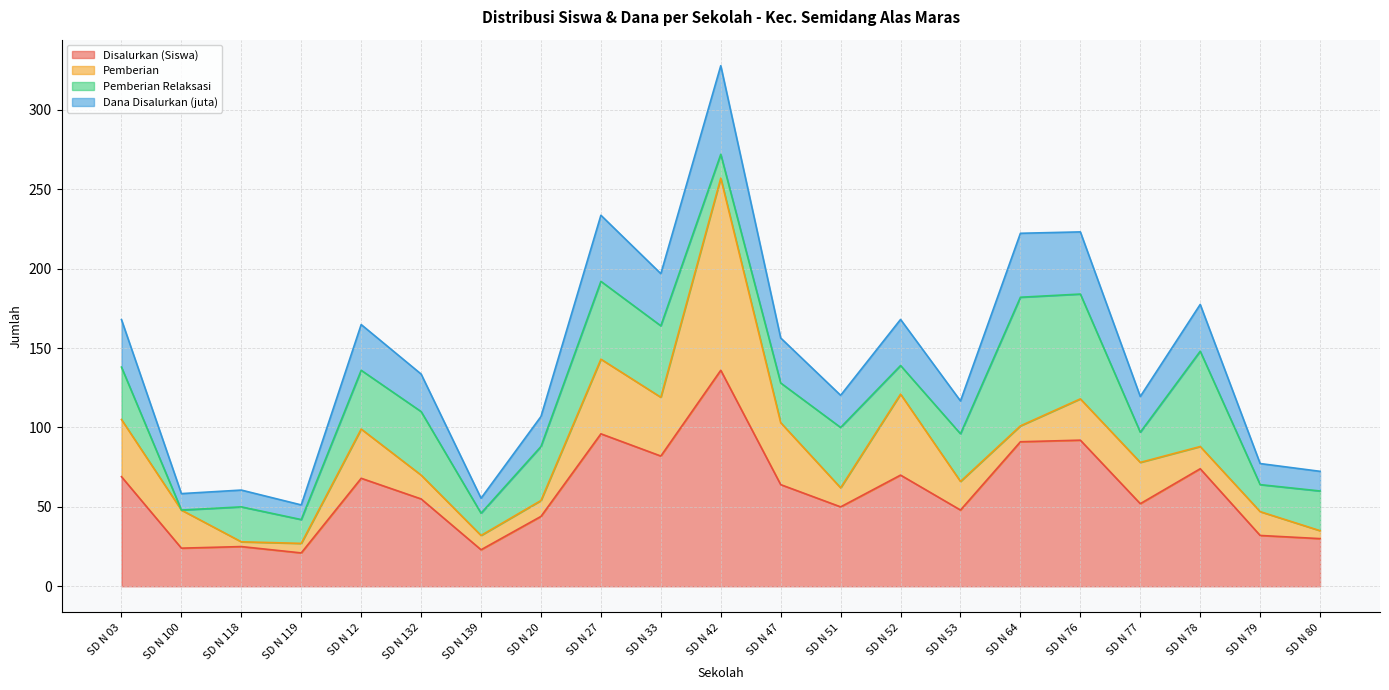

What is the total value across all series at SD N 03?

167.9